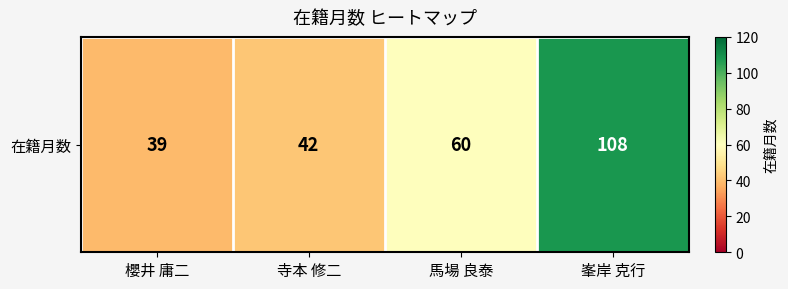

Reading left to right, what are all the values shown in this chart?

櫻井 庸二=39	寺本 修二=42	馬場 良泰=60	峯岸 克行=108